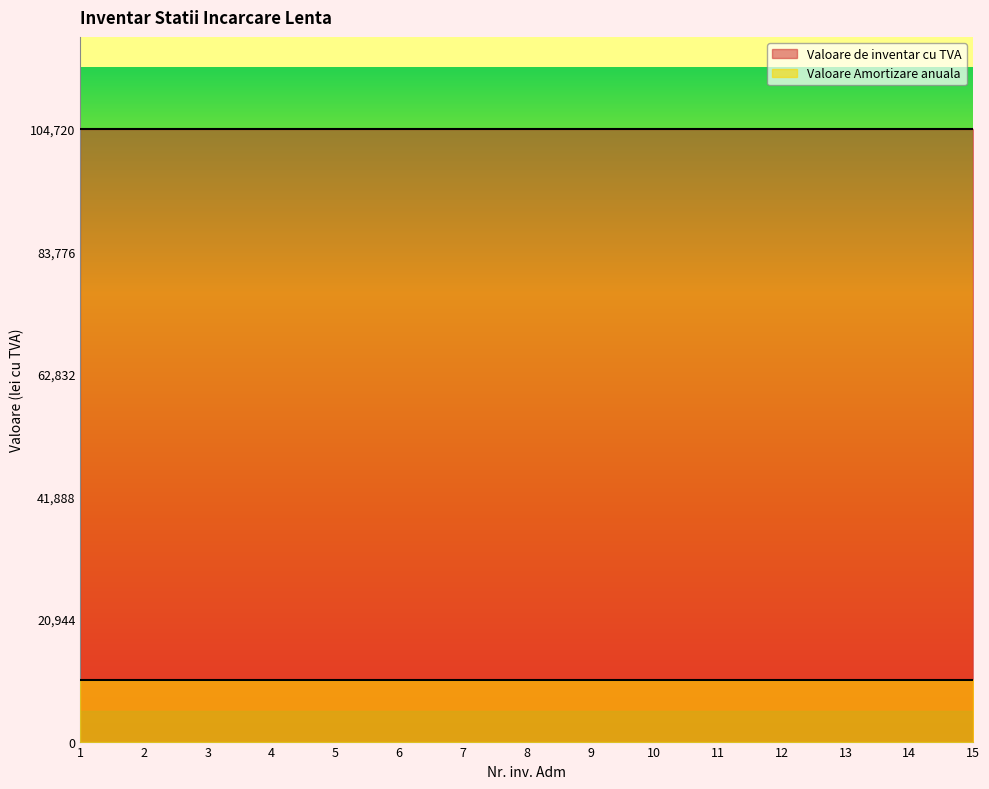

What are all the series names shown in the legend?

Valoare de inventar cu TVA, Valoare Amortizare anuala